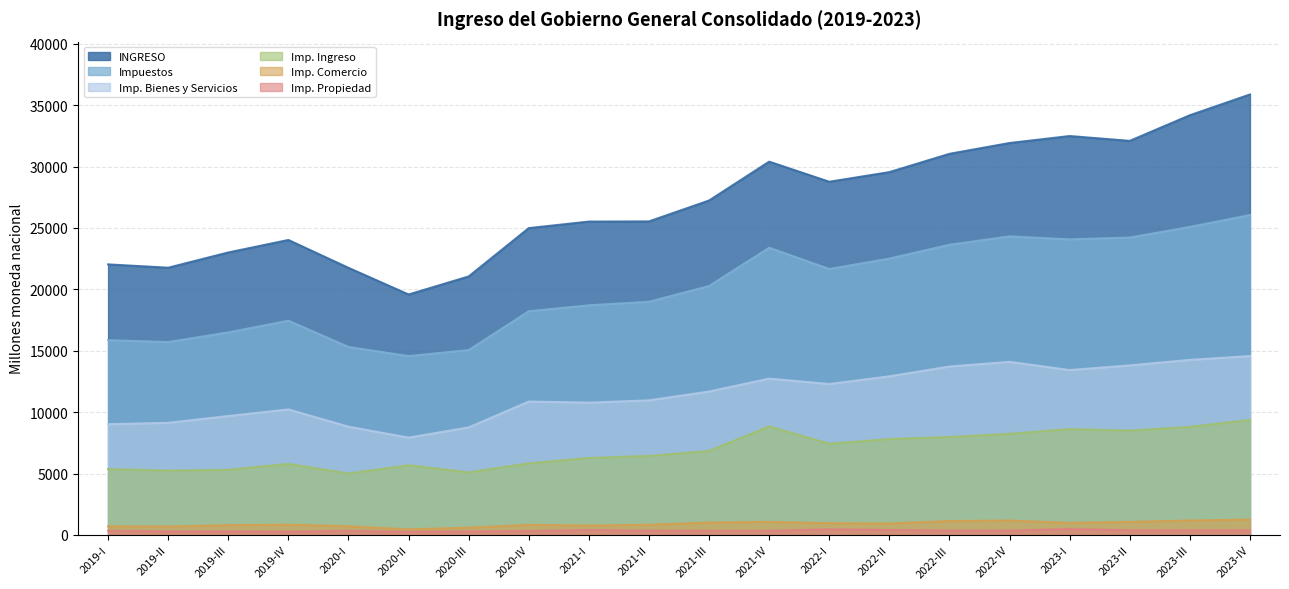

In INGRESO, how many points are higher than both neighbors (excluding endpoints)?

3